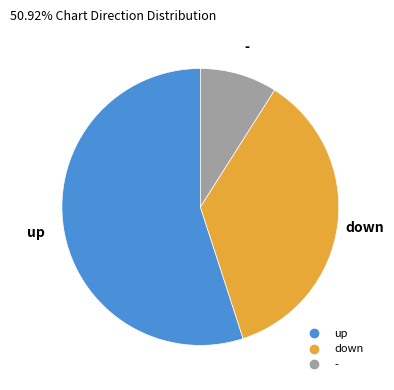

Does - represent more than half of the total?

No